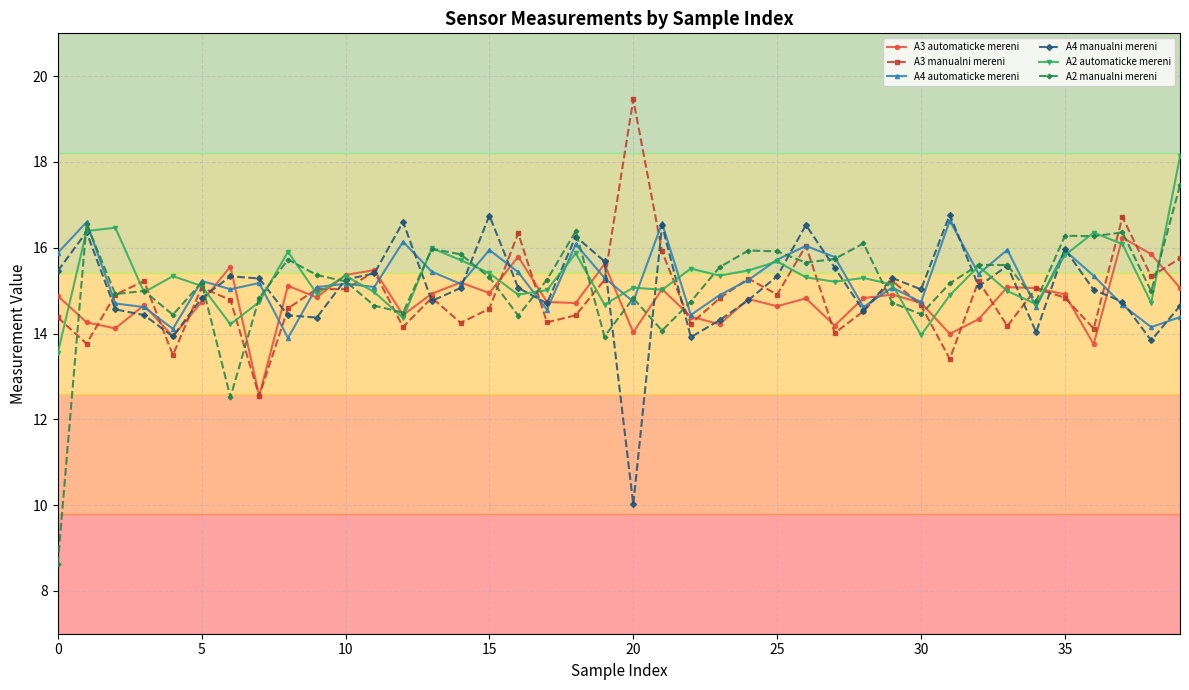

What is the maximum value shown in the chart?

19.5